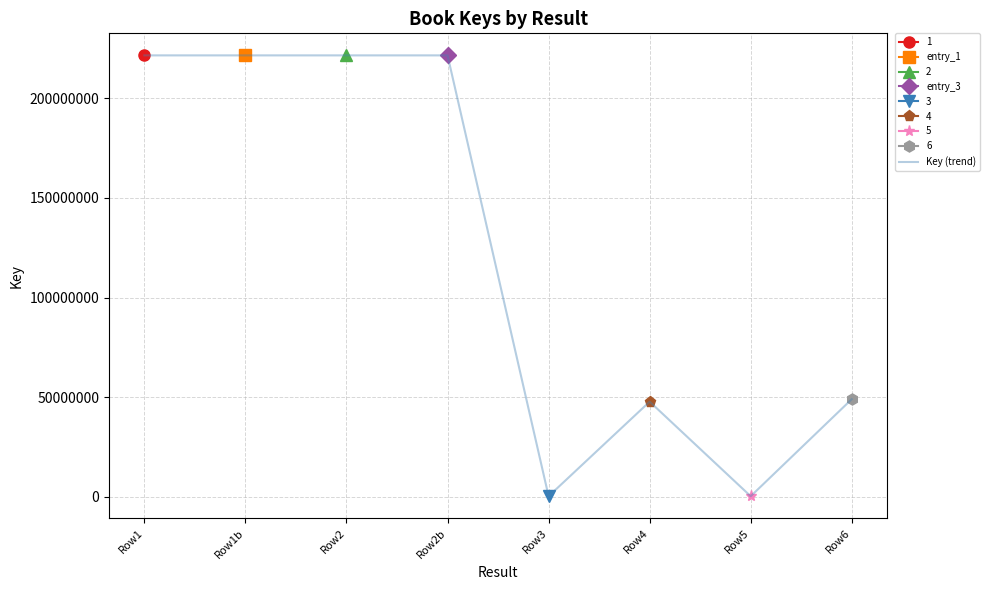

What is the sum of the values at Row3 and Row2?

221777006